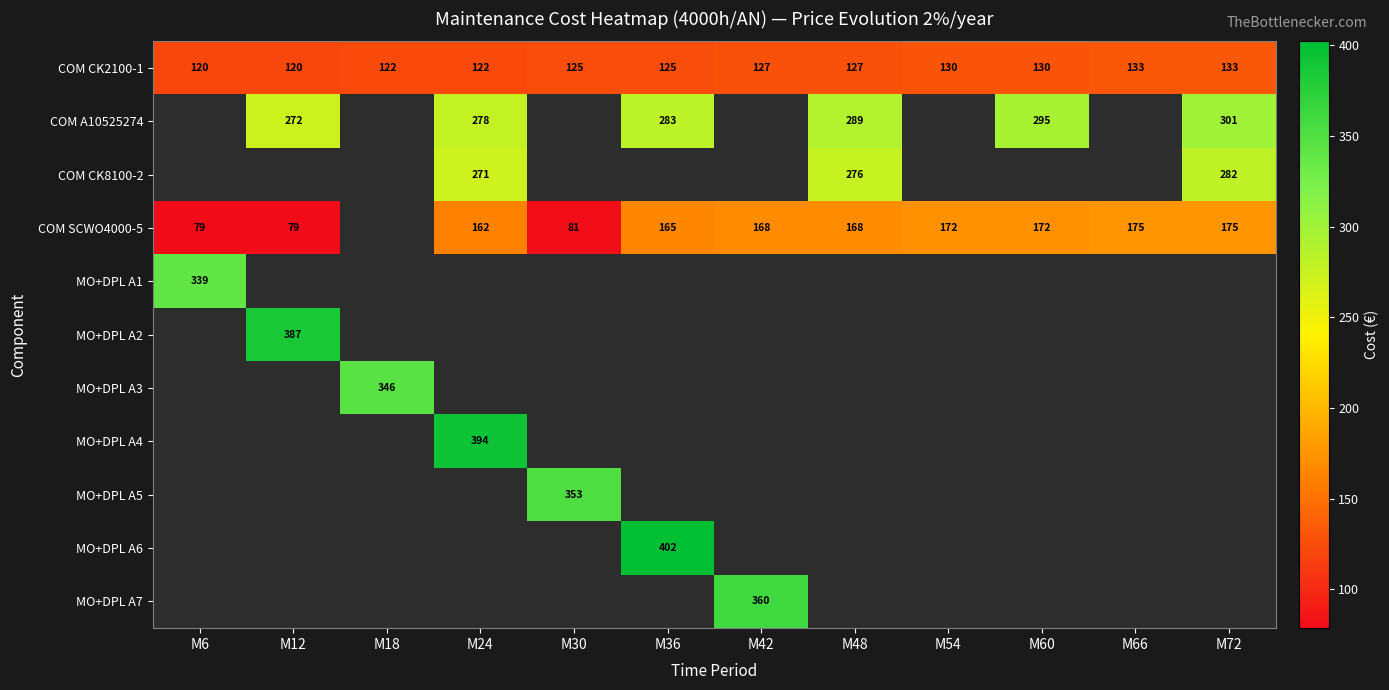

Is the value of COM A10525274 at M72 greater than the value of COM SCWO4000-5 at M48?

Yes